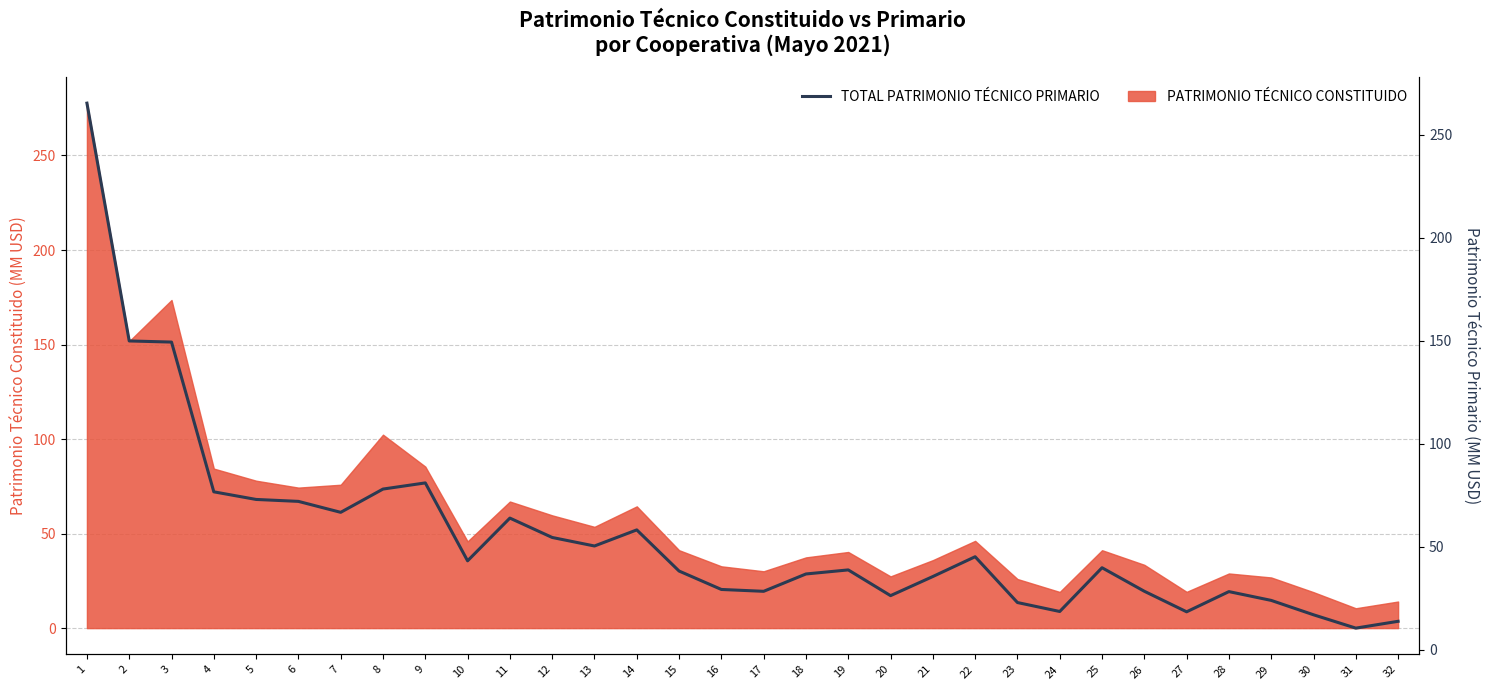

Which category has the lowest value across all series?

31